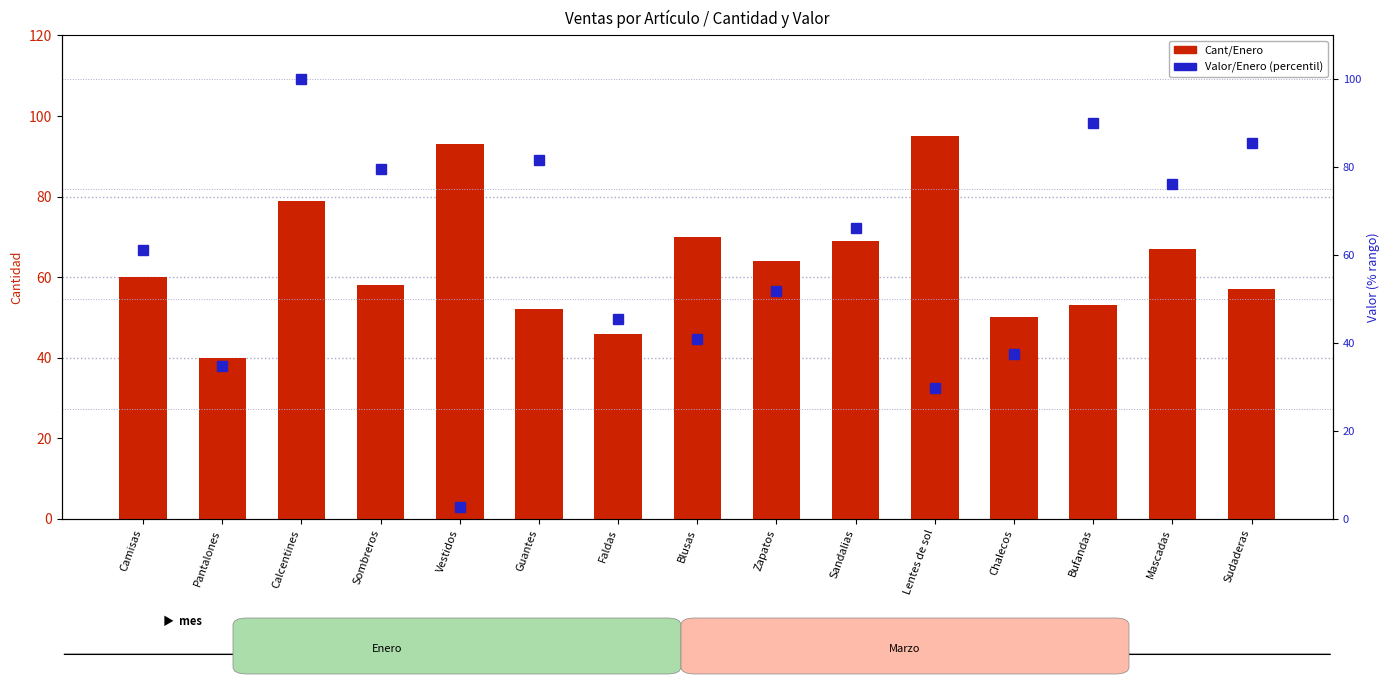

What is the total value across all series at Calcentines?

179.0